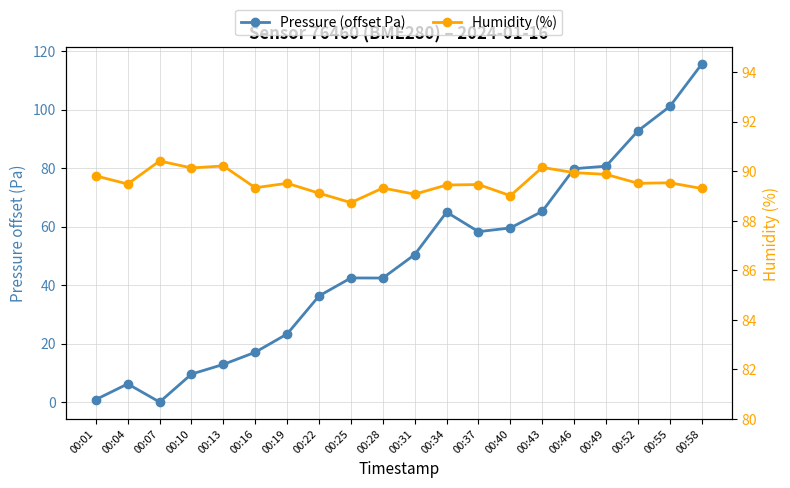

At which category does Humidity (%) reach its first local peak?

00:07